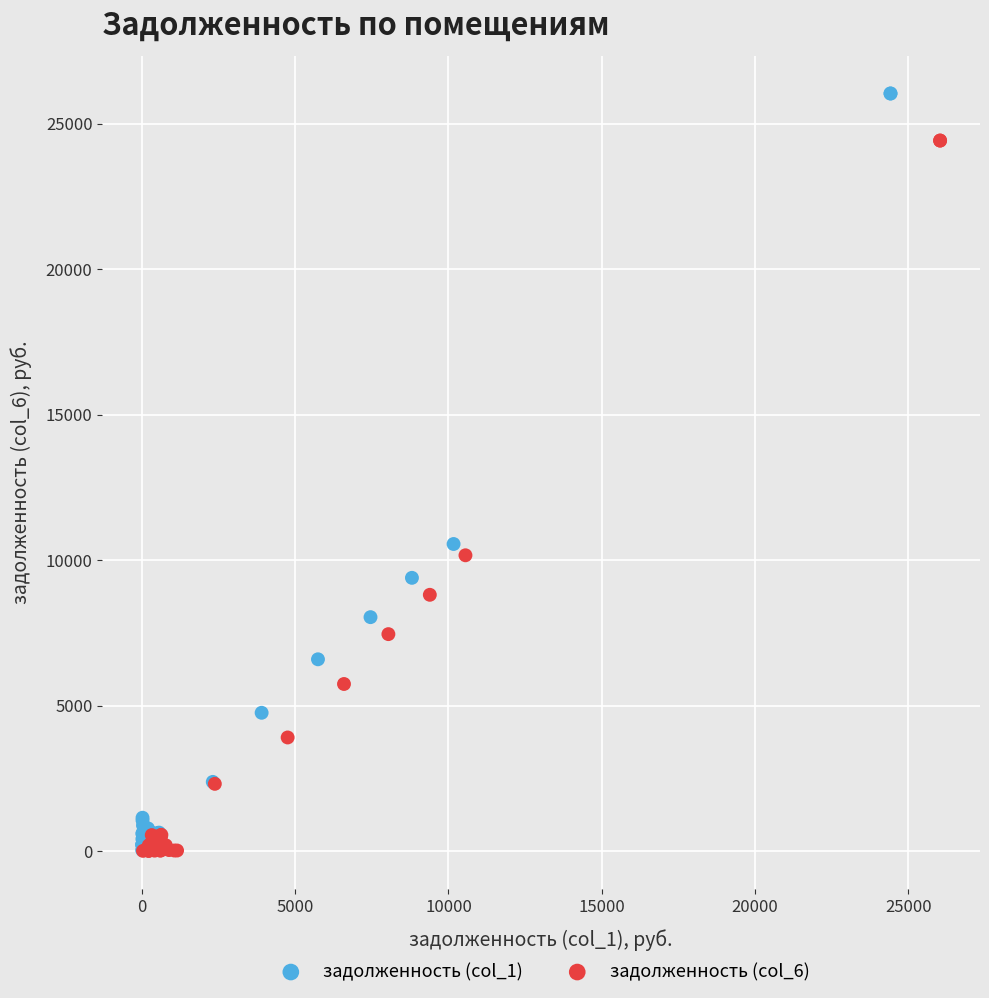

Which series reaches the maximum Y coordinate?

задолженность (col_1)